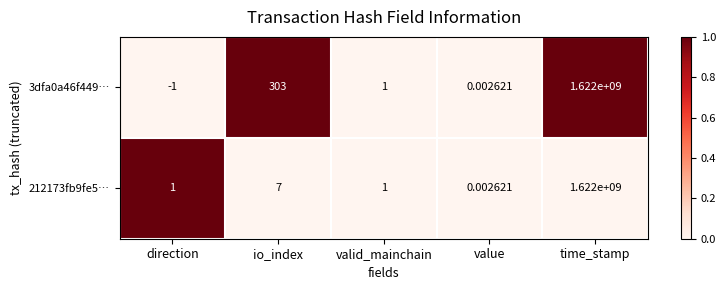

At which category is the sum across all series the highest?

time_stamp